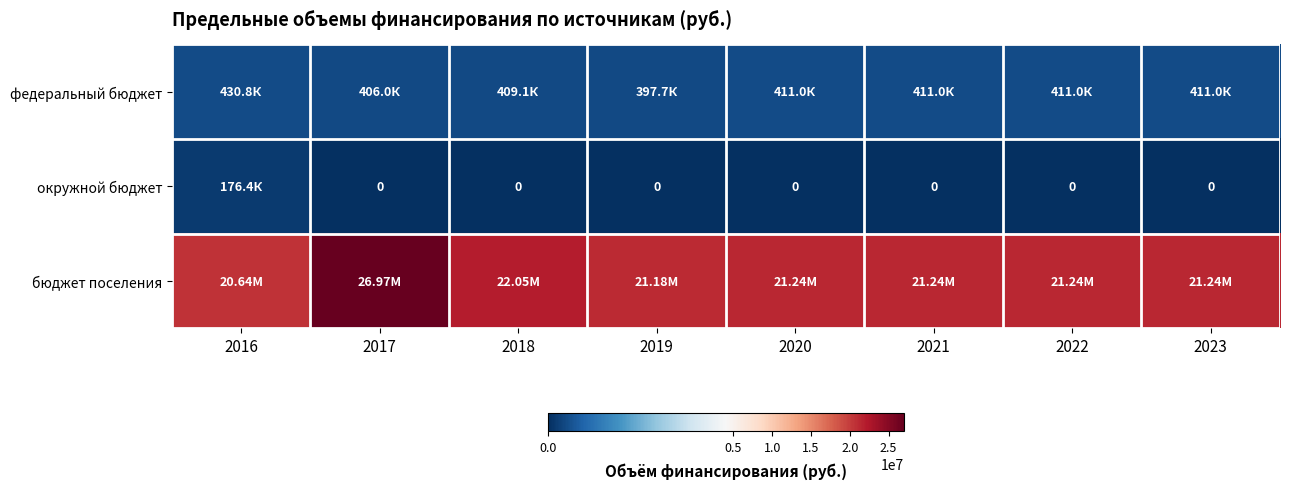

Which series has the widest spread of values?

бюджет поселения